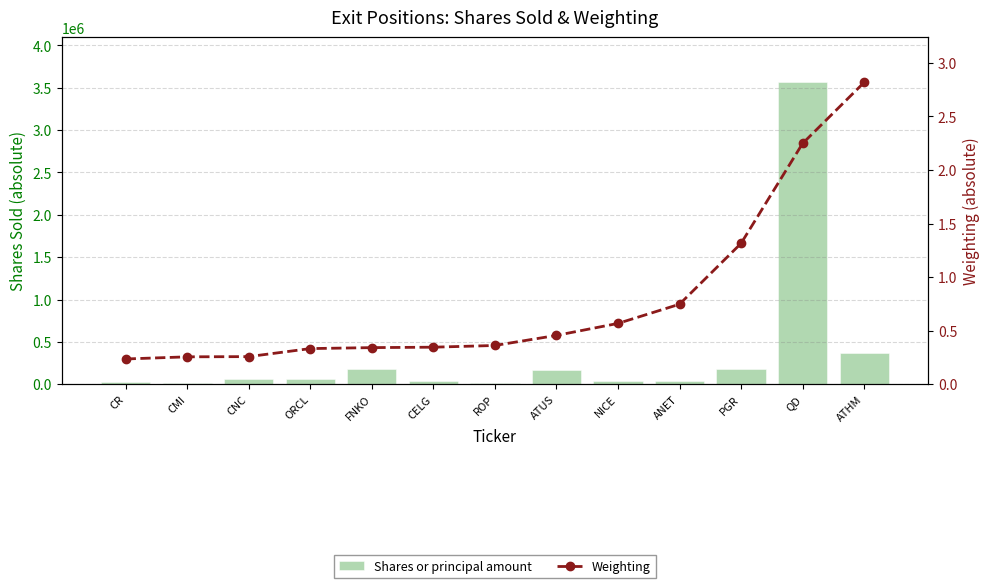

What position from the left is CELG?

6